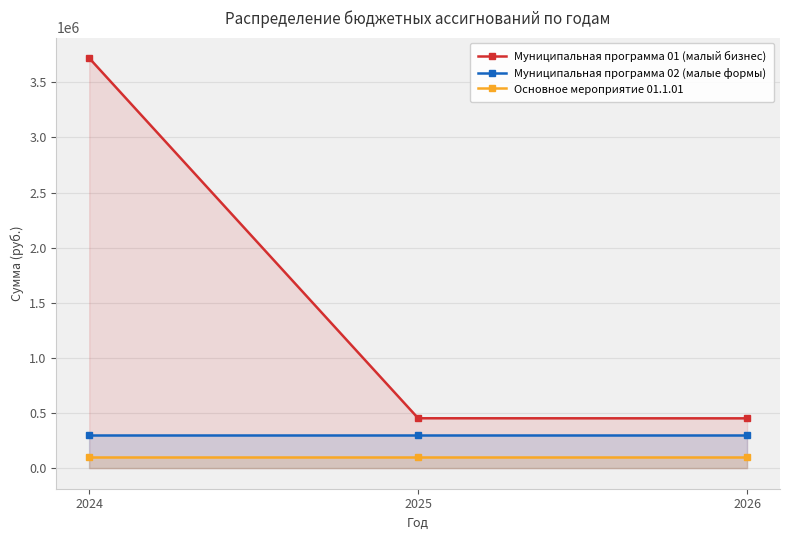

What is the total value across all series at 2026?

852315.8